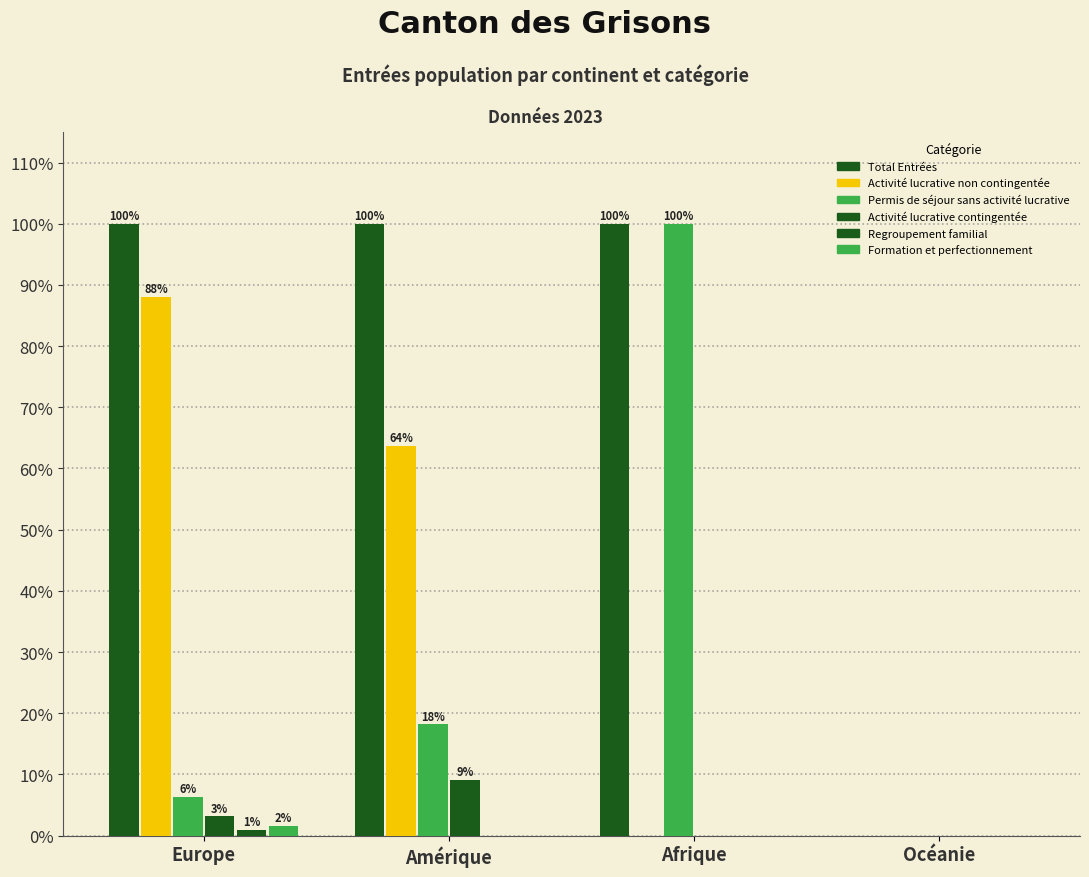

Are the bars grouped side by side (vs. stacked)?

Yes